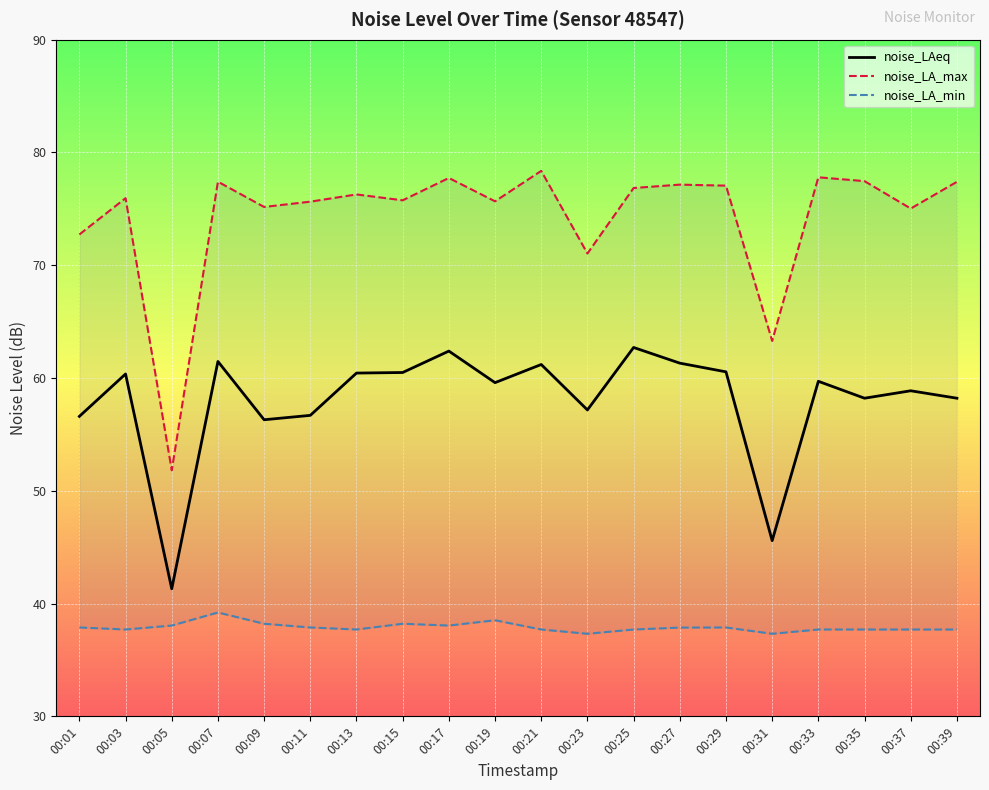

Is it true that noise_LA_max equals 78.1 at 00:05?

False